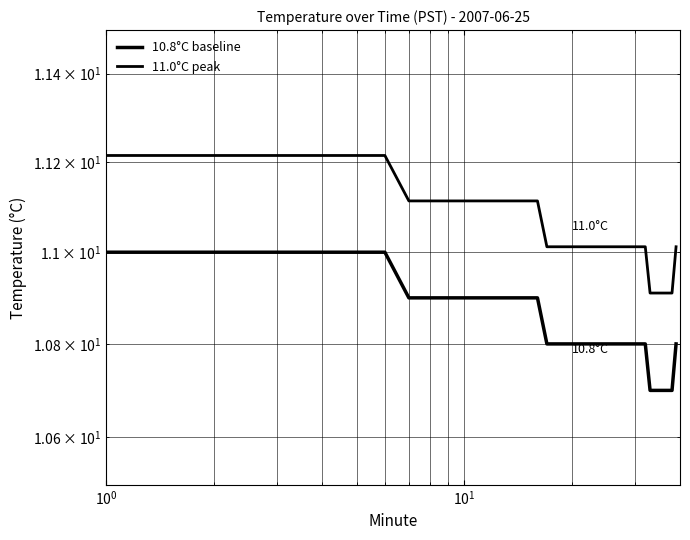

What are all the series names shown in the legend?

10.8°C baseline, 11.0°C peak